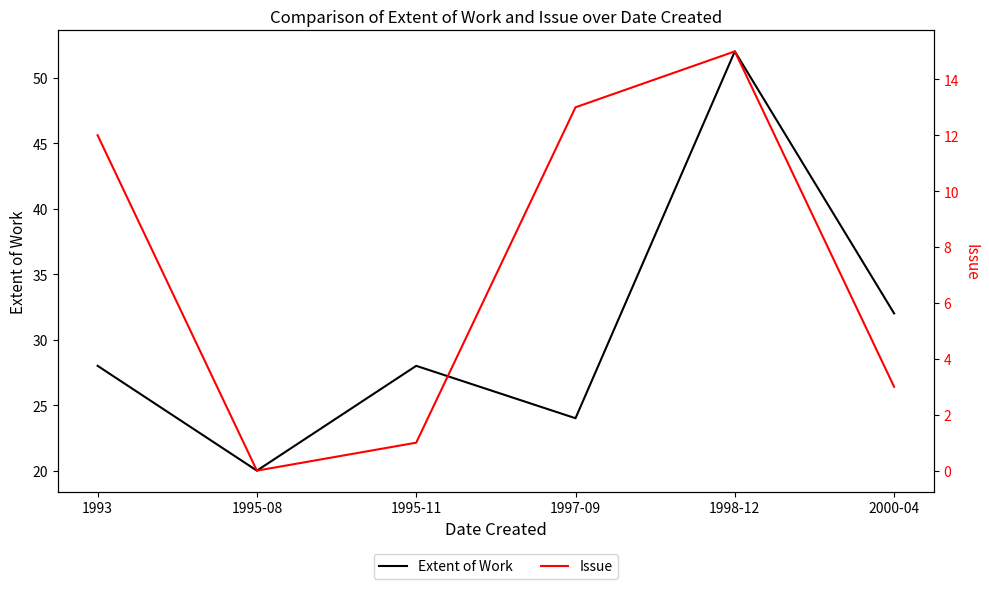

At which label does Extent of Work reach its peak?

1998-12